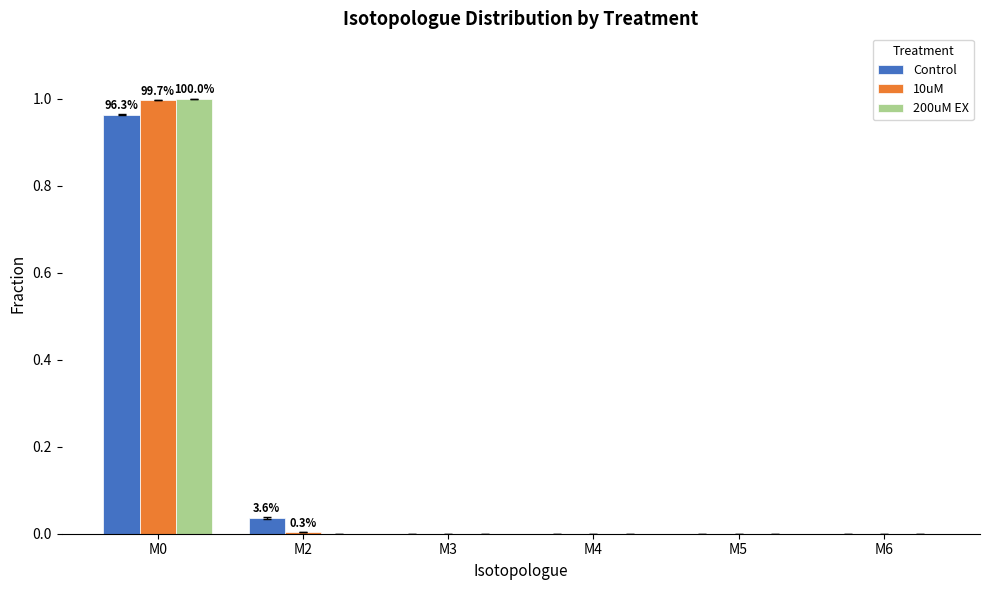

Does the chart contain stacked bars?

No